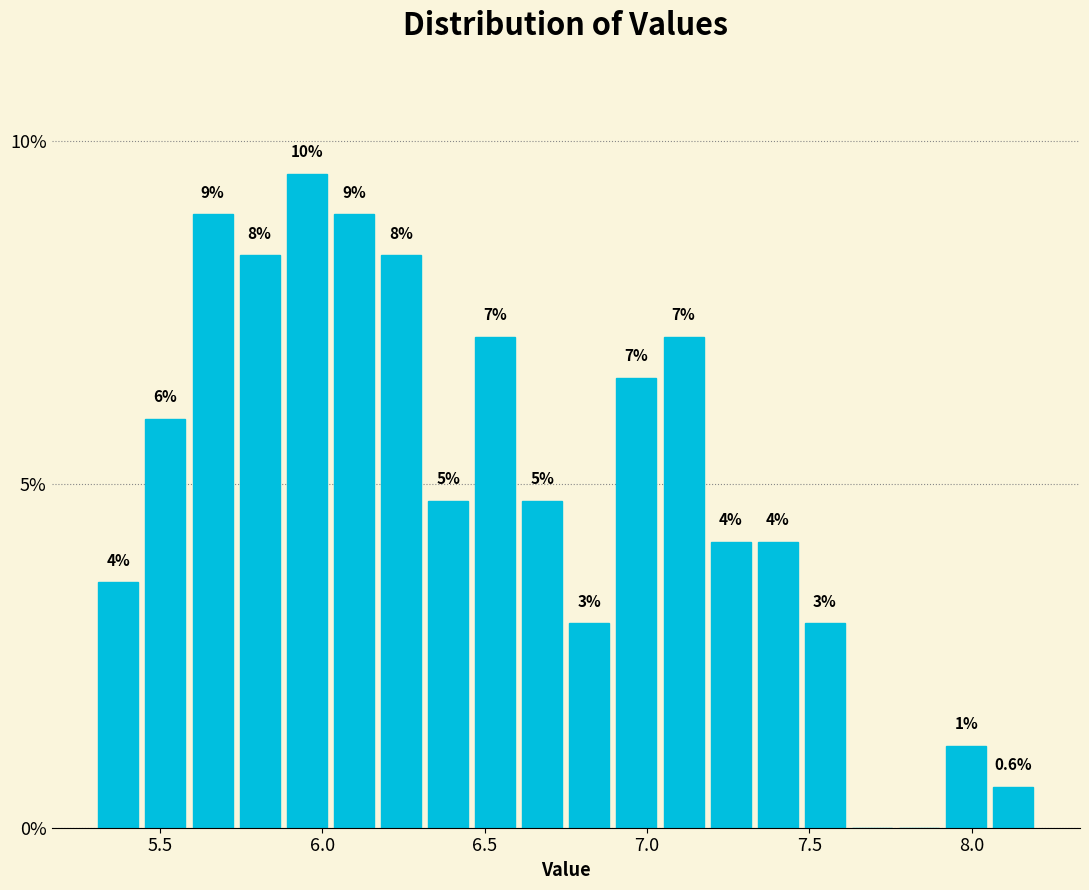

Read against the x-axis, roughly where is the centre of the tallest bar?

5.95